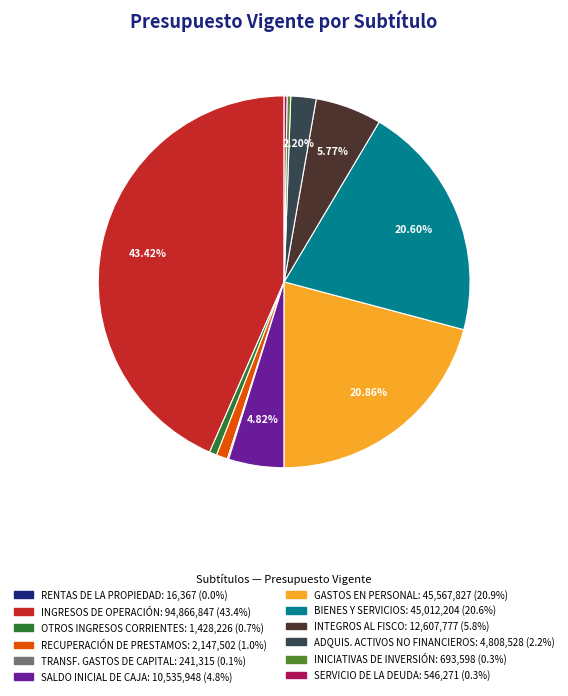

Does any single category account for the majority?

No